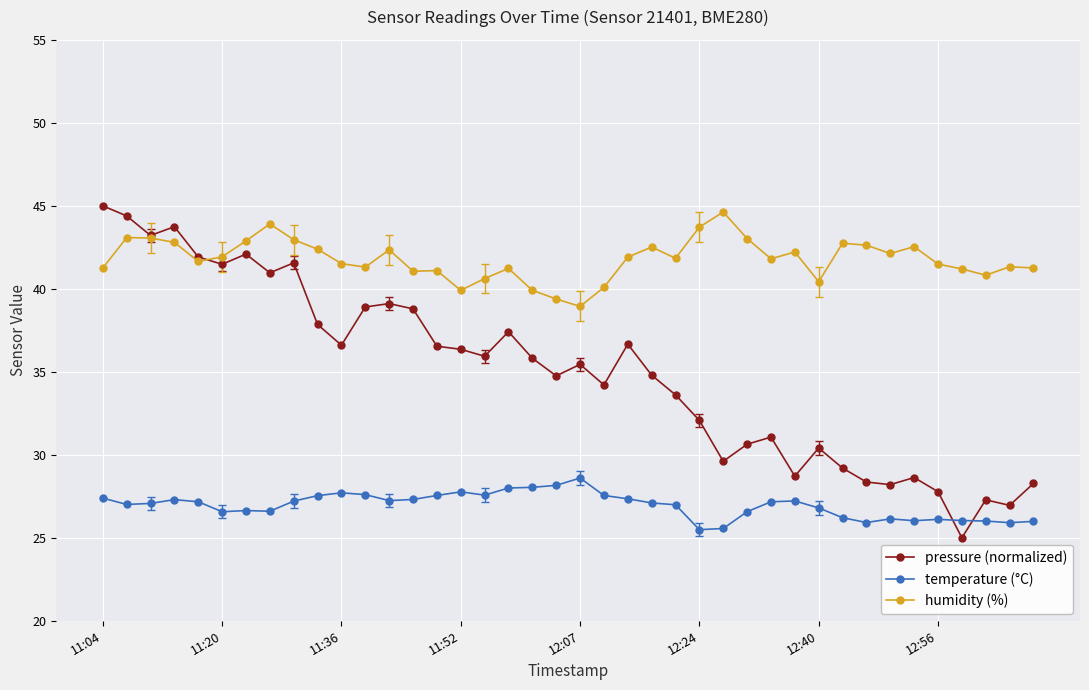

True or false: humidity (%) and temperature (°C) intersect in this chart.

False